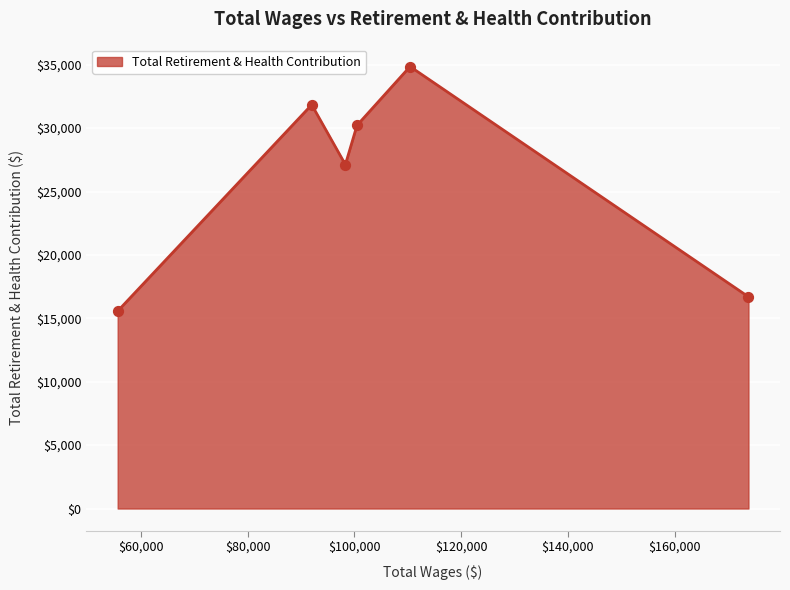

What is the maximum value shown in the chart?

34857